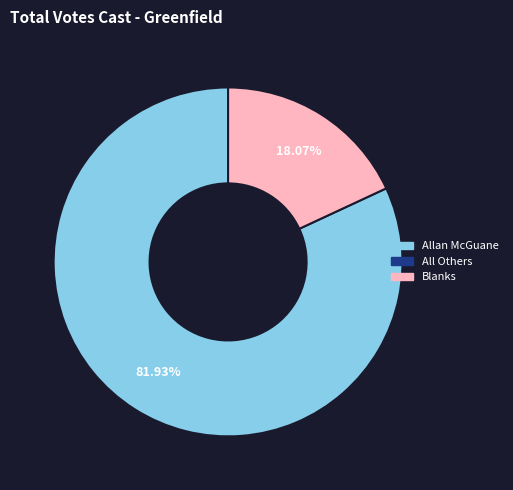

Is there a majority slice in this chart?

Yes